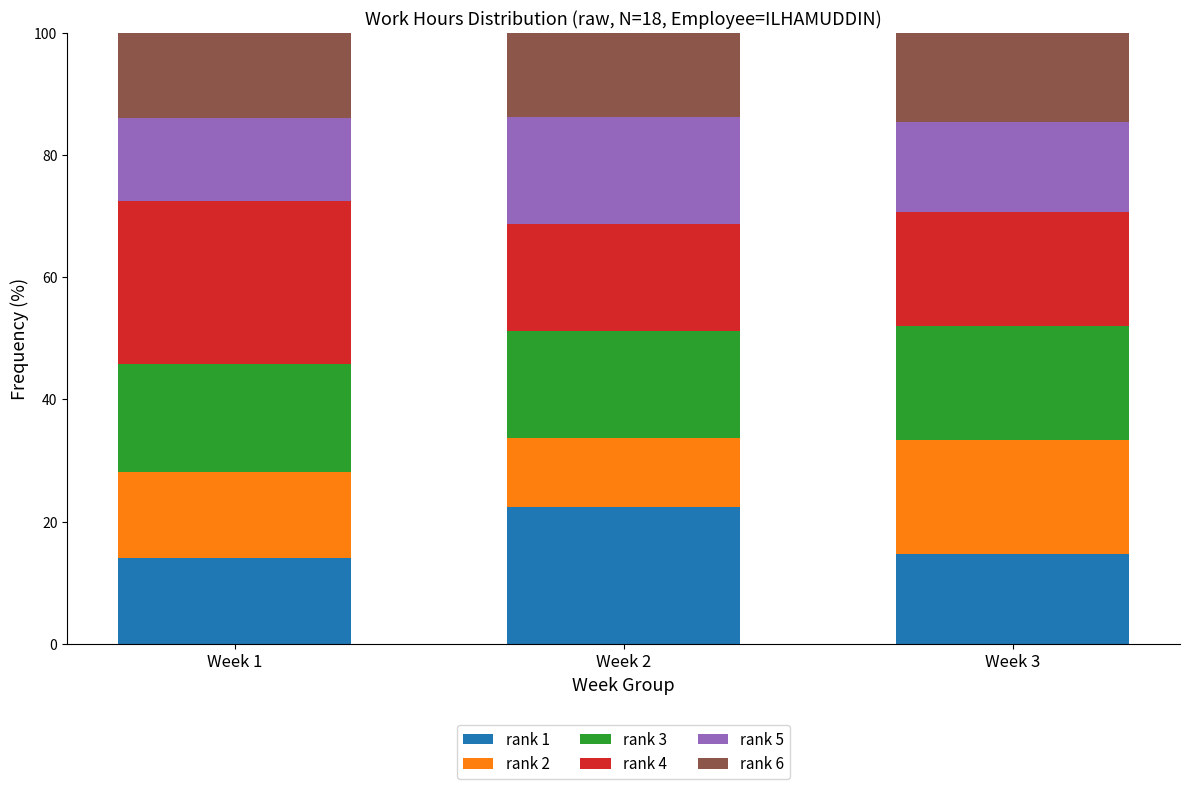

Count the number of data series in this chart.

6